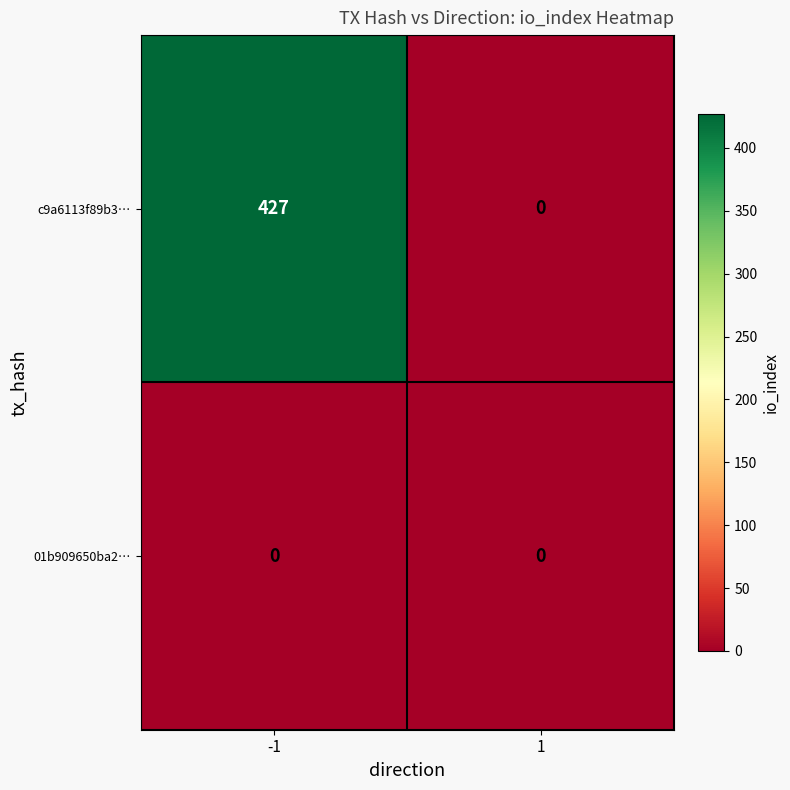

What is the spread (max minus min) of values at -1?

427